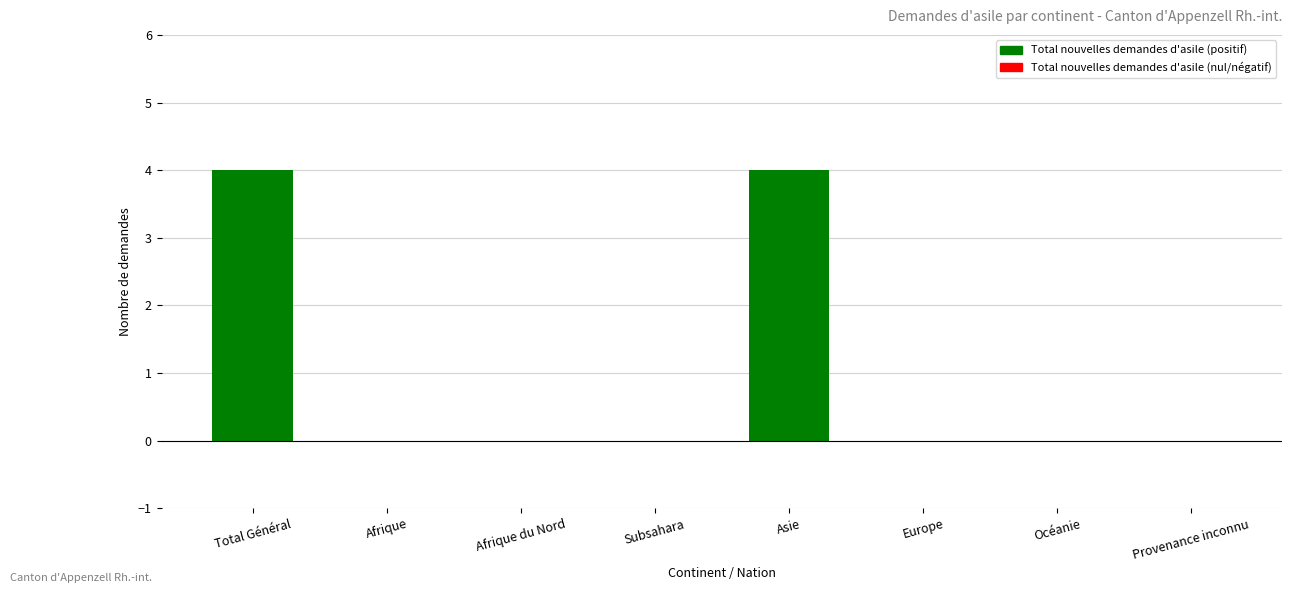

Is it true that the value at Océanie is -2?

False